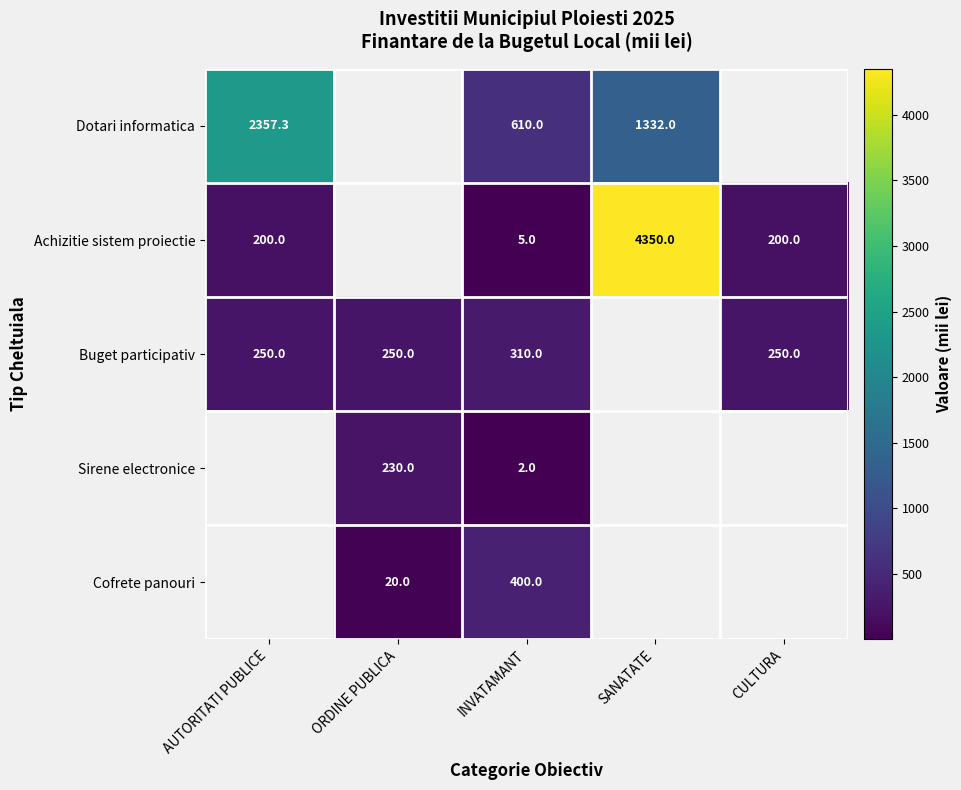

Which has a higher value, SANATATE or INVATAMANT?

SANATATE